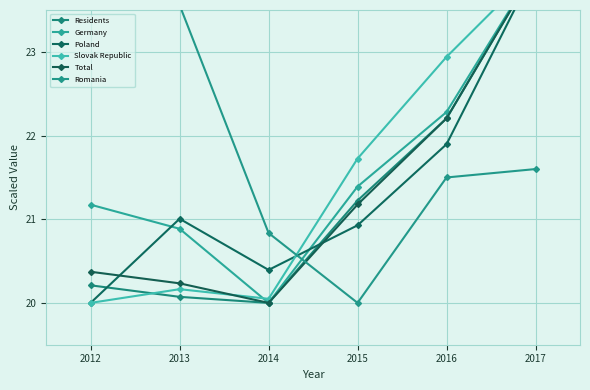

How many data points in Poland are above 21?

3